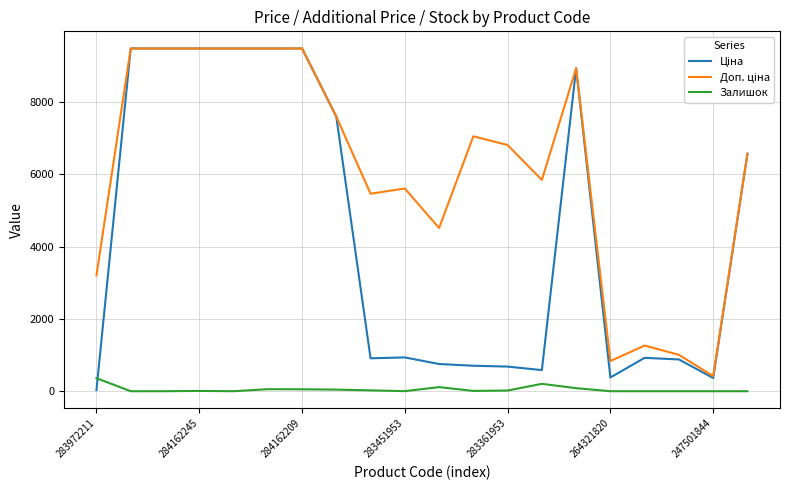

At which category does Ціна reach its first local valley?

8